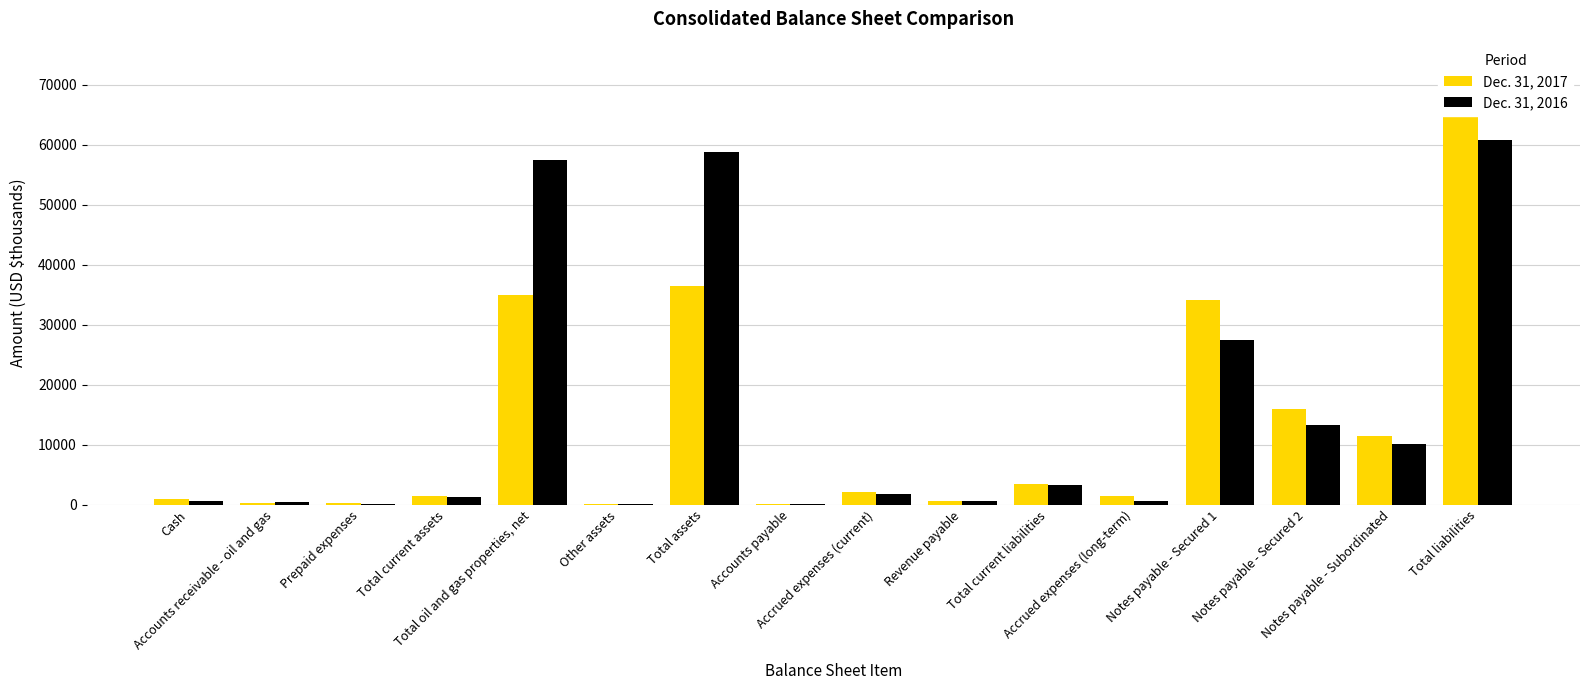

Where is Dec. 31, 2016 nearest to the value 30410?

Notes payable - Secured 1